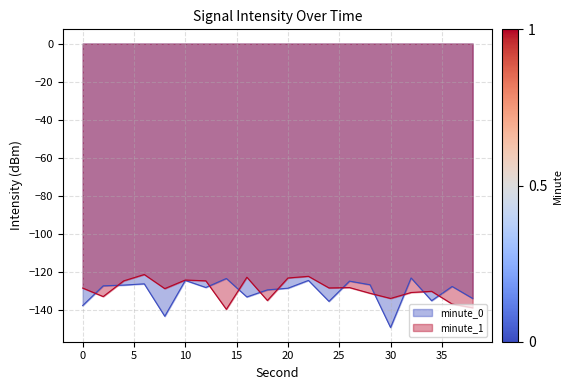

Which series has the largest range (max minus min)?

minute_0